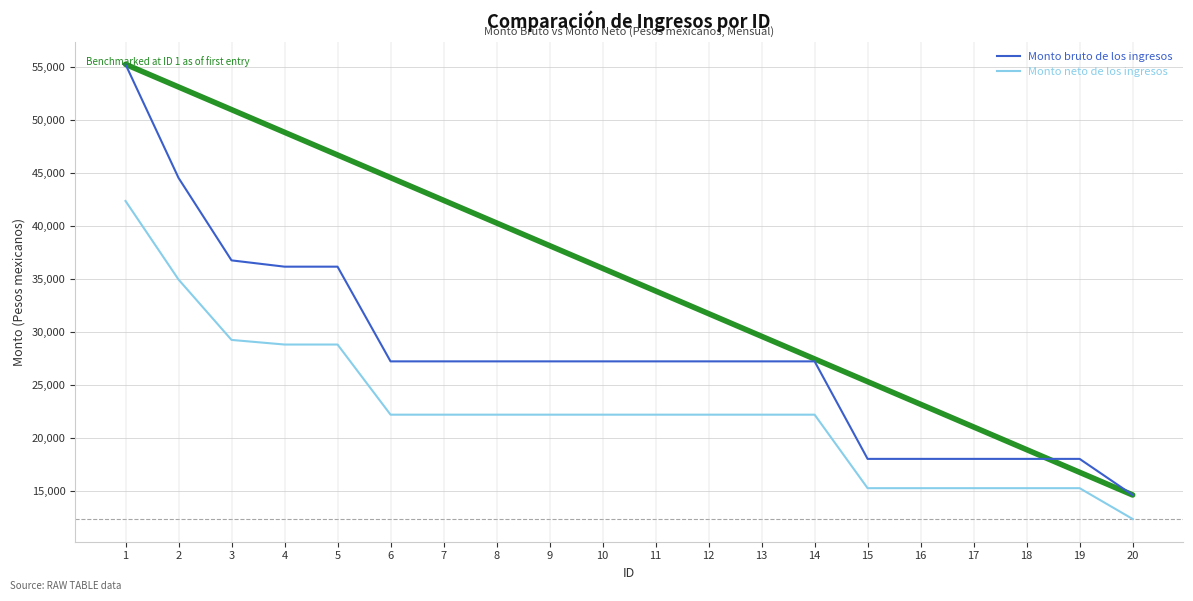

List the series in order of their overall mean, lowest first.

Monto neto de los ingresos, Monto bruto de los ingresos